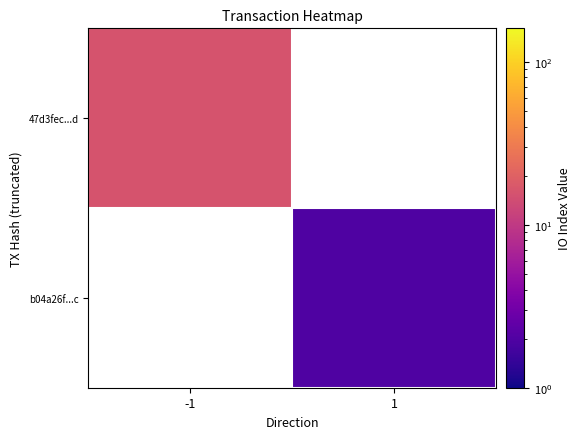

List the series in order of their peak value, highest first.

47d3fec...d, b04a26f...c